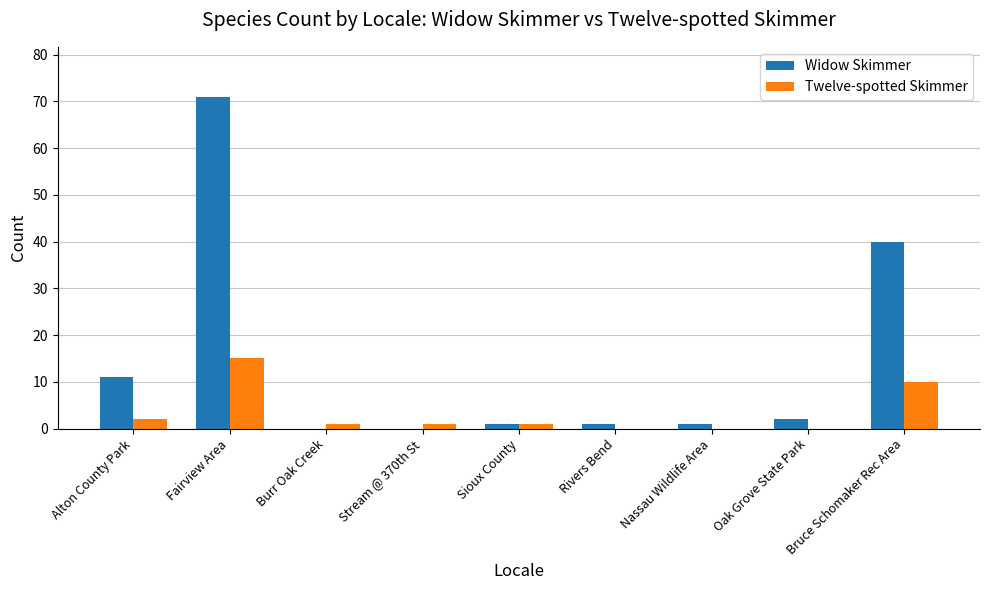

Which category has the highest value in the Twelve-spotted Skimmer series?

Fairview Area